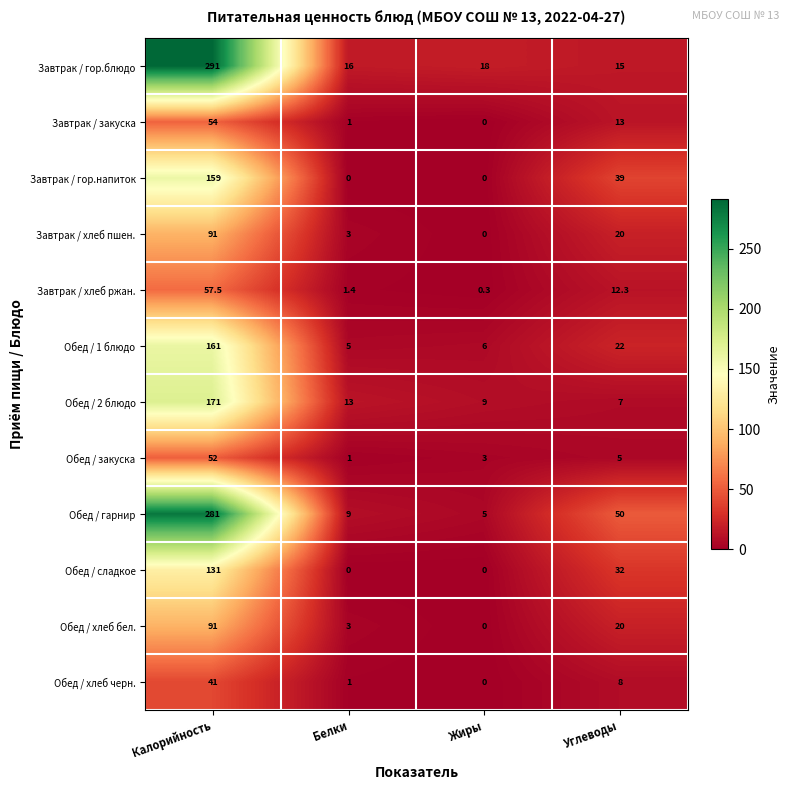

At which label does Завтрак / гор.напиток first exceed 39?

Калорийность